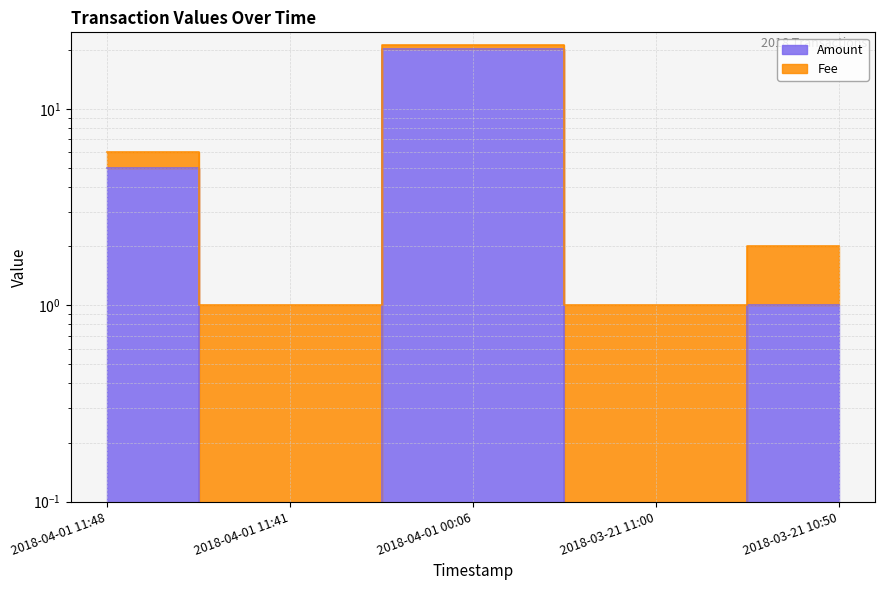

What is the sum of all values?

26.1